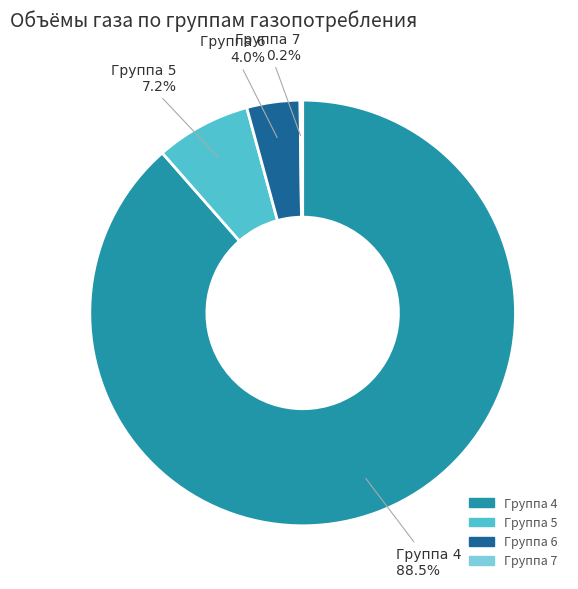

Is the sum of Группа 5 and Группа 4 greater than half?

Yes